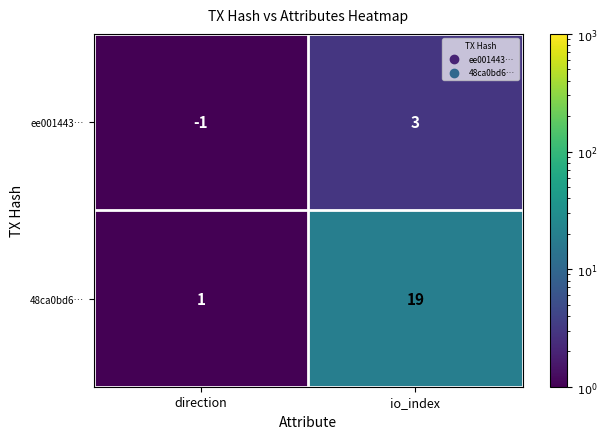

What is the highest value of the 48ca0bd6… series?

19